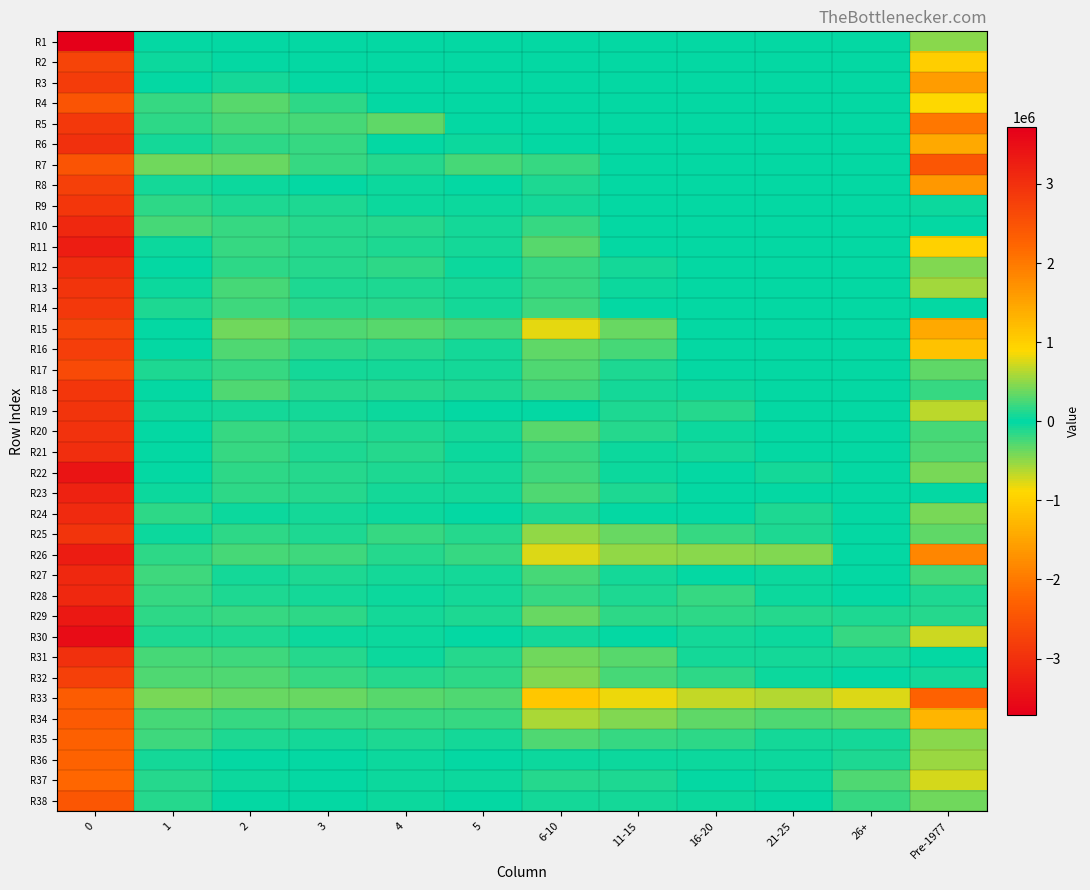

How many categories are shown in the chart?

12